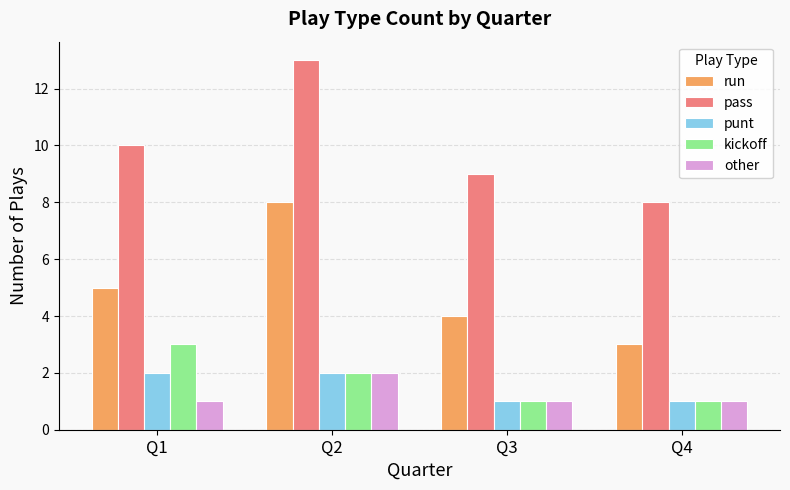

How many groups of bars are there?

4